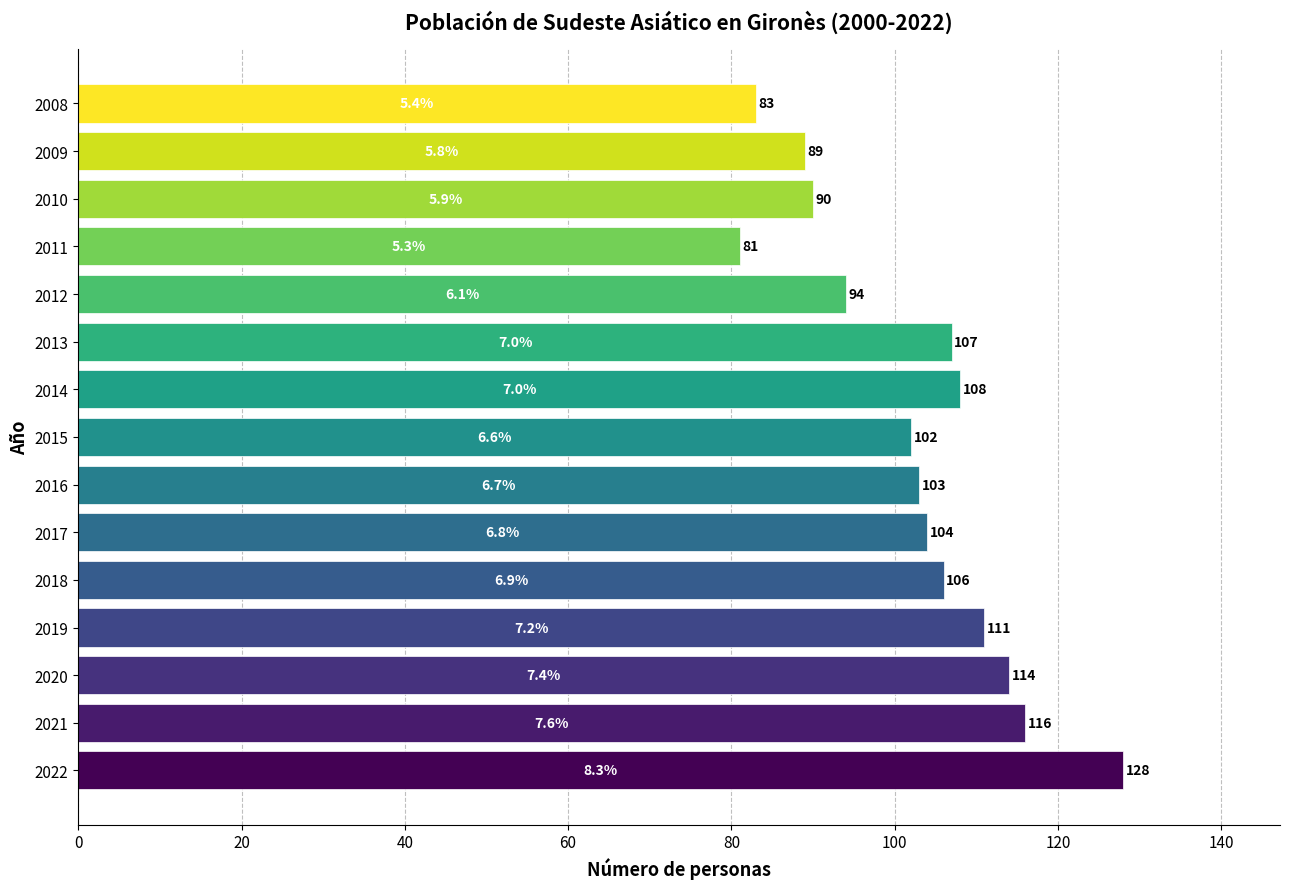

Is it true that the value at 2021 is 116?

True